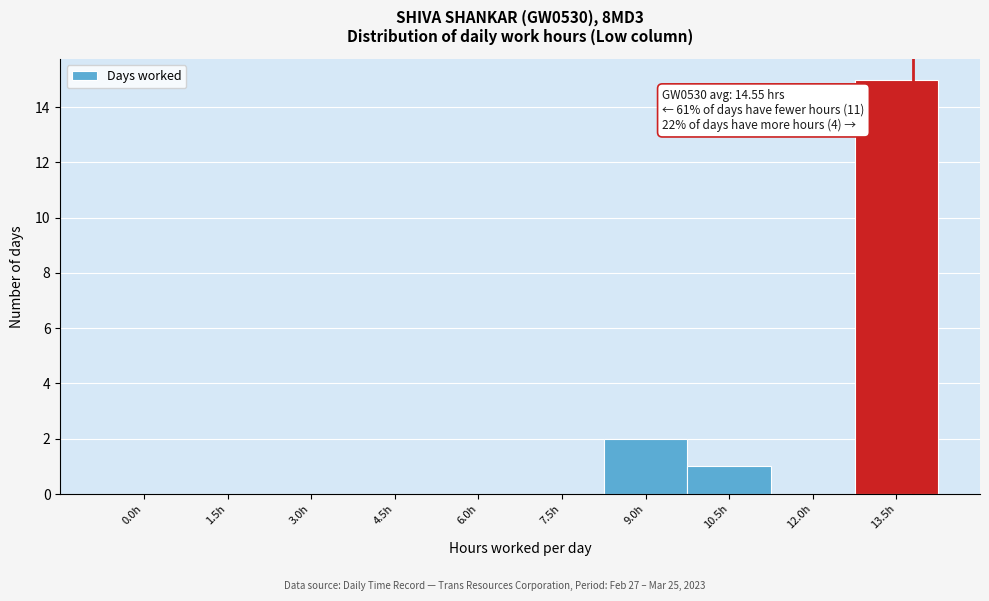

Reading left to right, extract all data points from this chart.

0.0h=0	1.5h=0	3.0h=0	4.5h=0	6.0h=0	7.5h=0	9.0h=2	10.5h=1	12.0h=0	13.5h=15